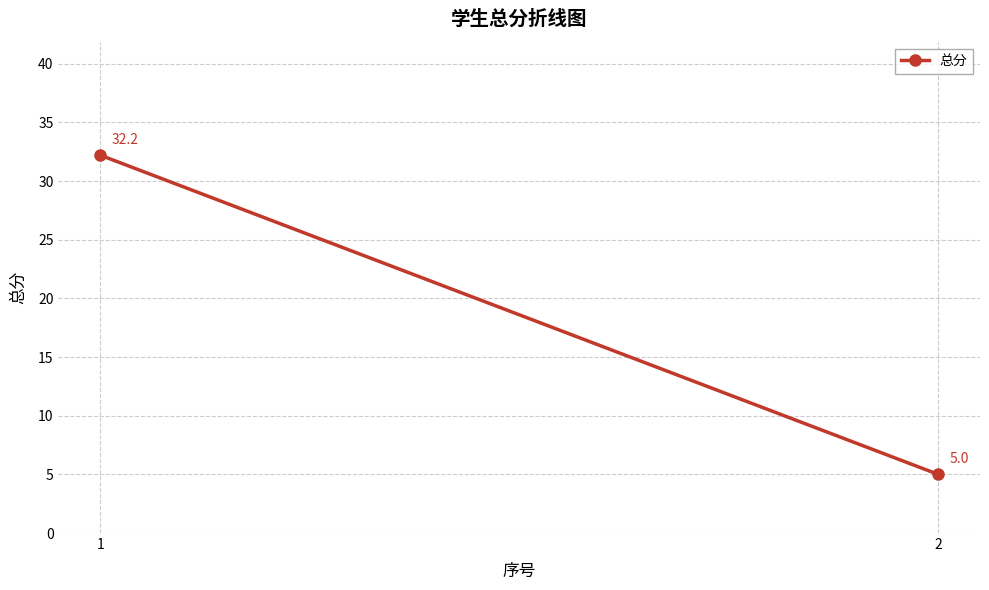

What is the sum of the values at 2 and 1?

37.2